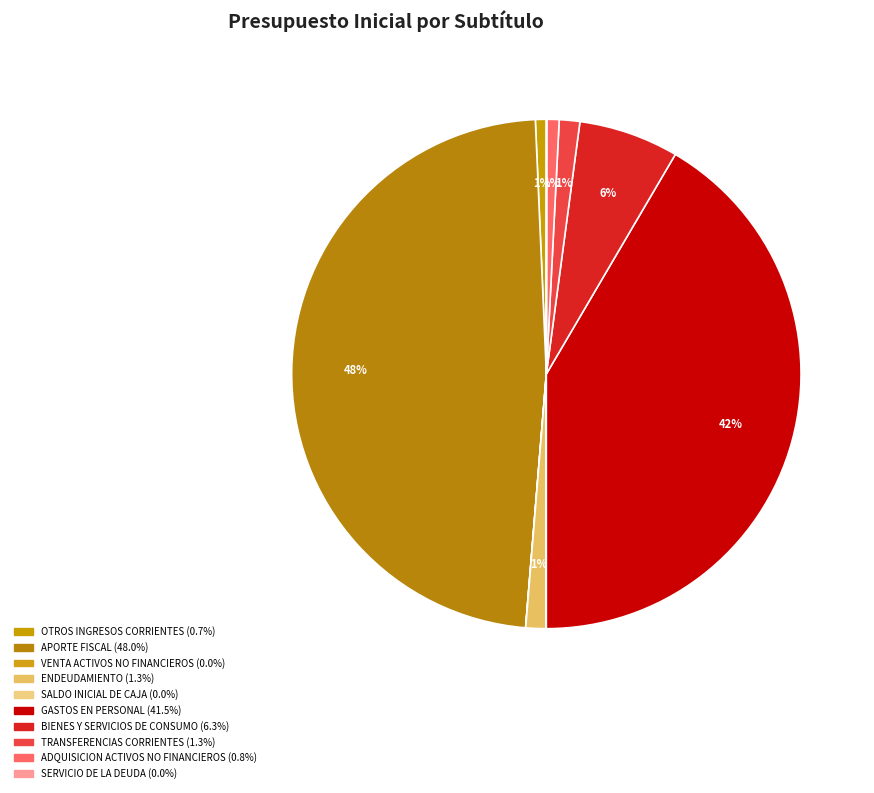

Which category has the biggest portion of the pie?

APORTE FISCAL